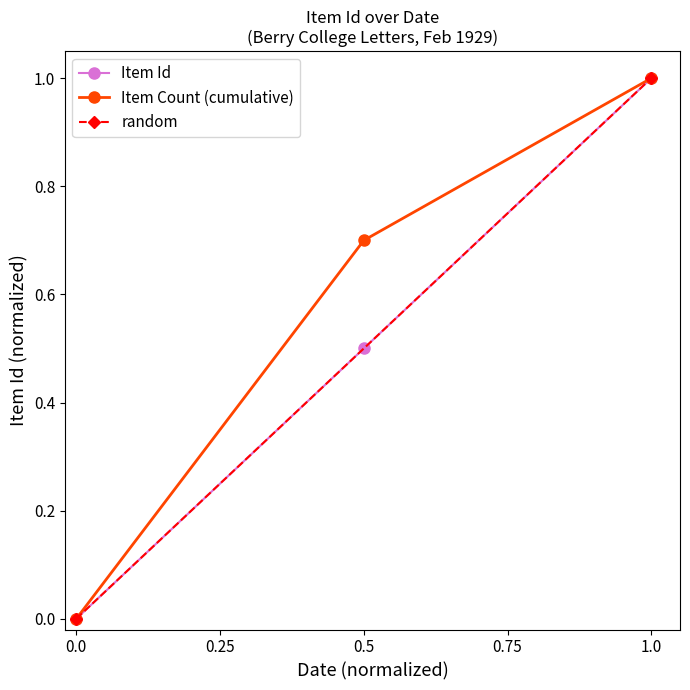

Which category has the highest value in the Item Id series?

1.0